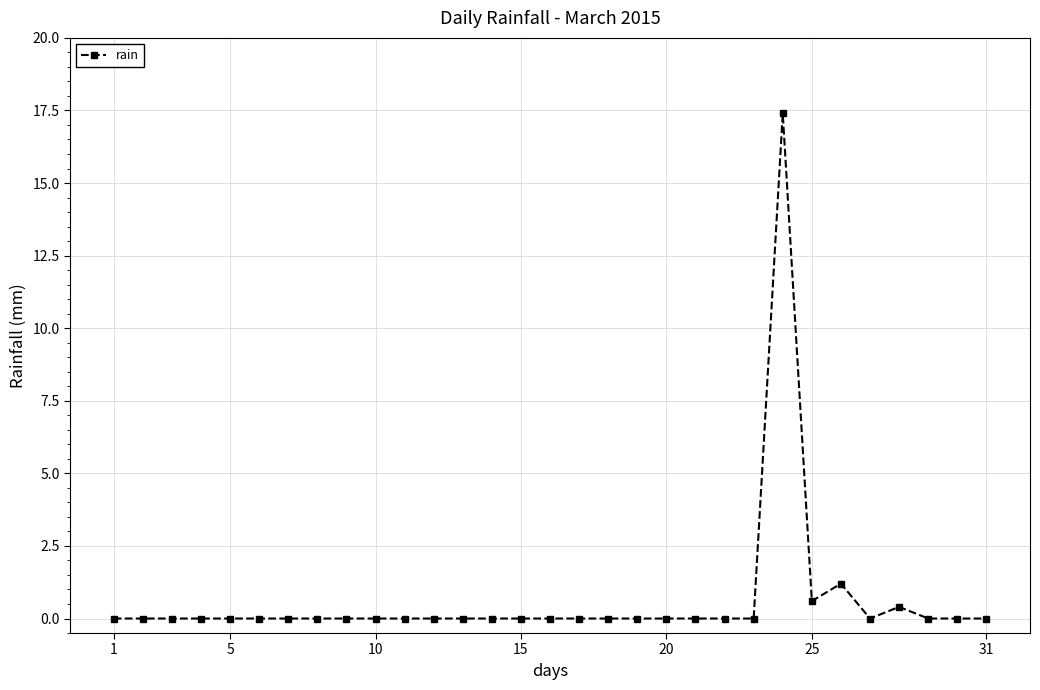

What is the difference between the second highest and second lowest values?

1.2